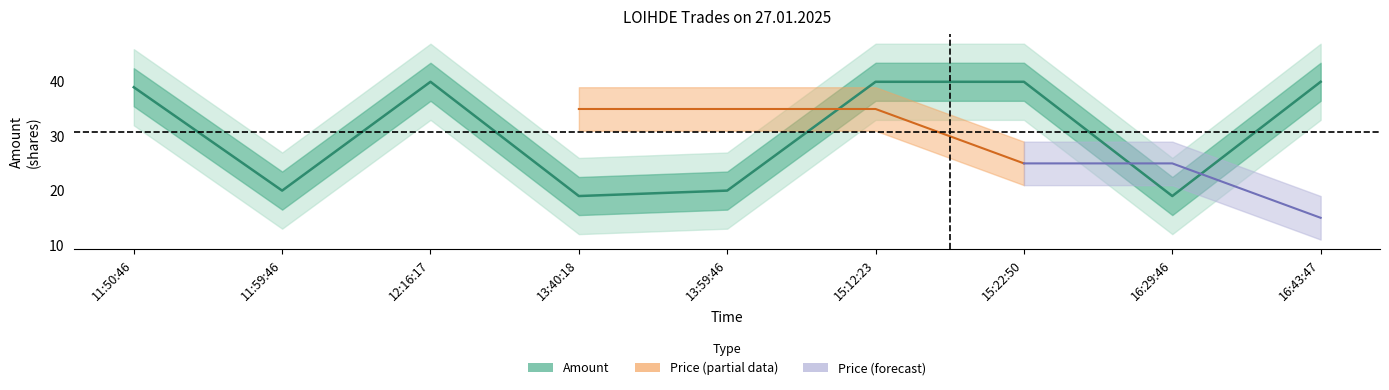

At which category does the chart reach its peak across all series?

12:16:17